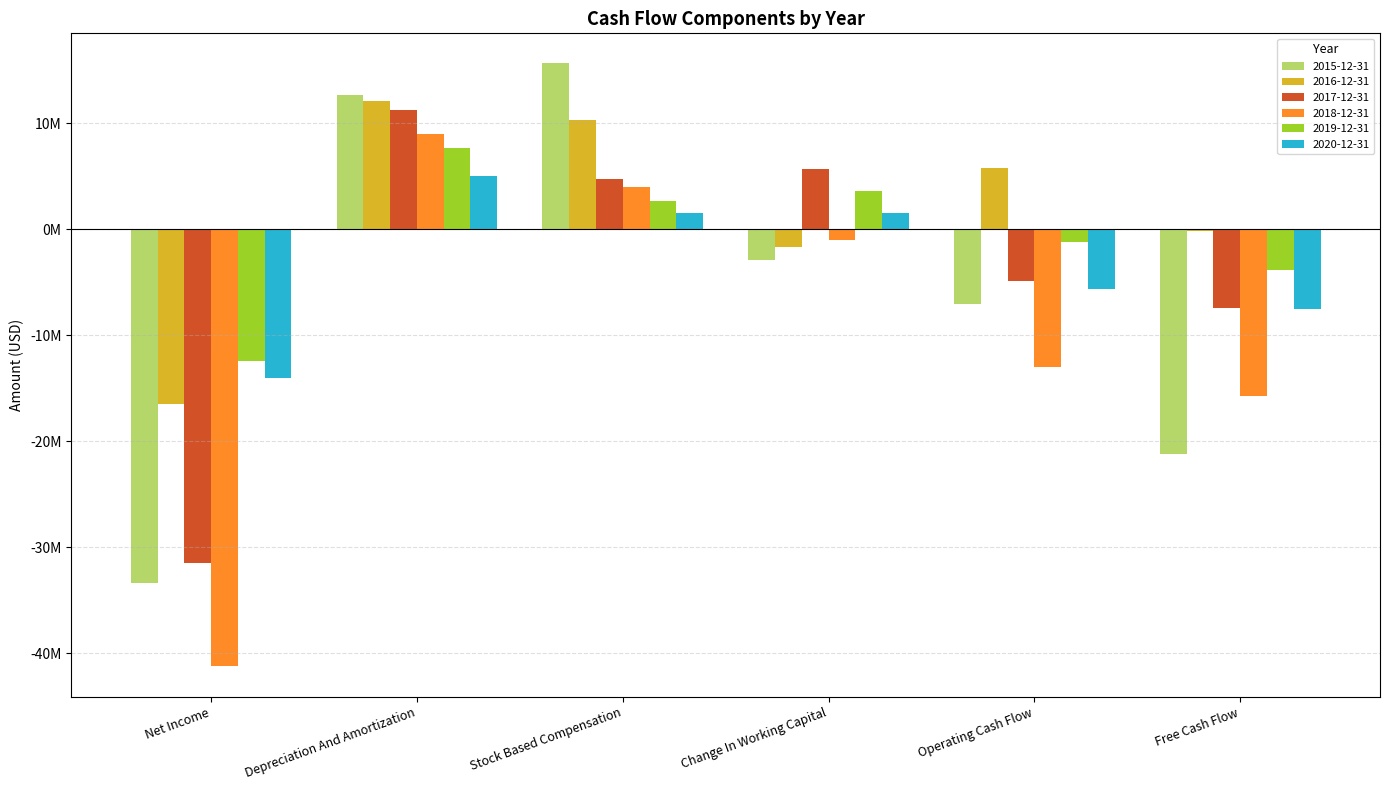

Are the bars horizontal?

No